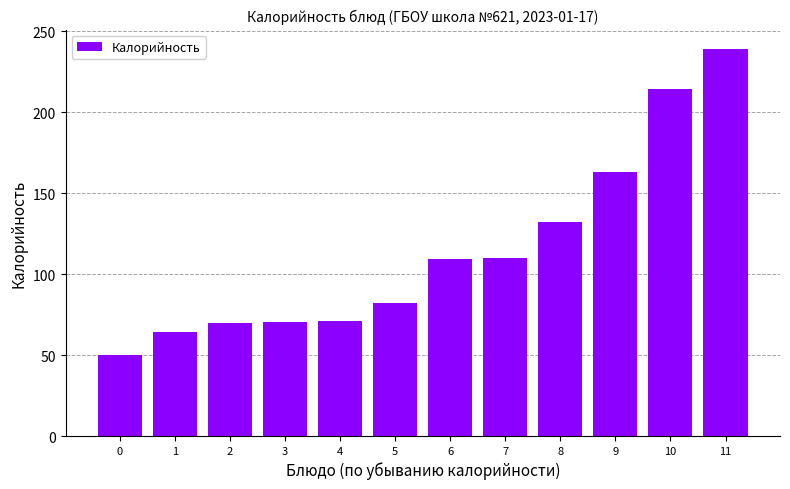

What is the difference between the maximum and second lowest values?

175.0